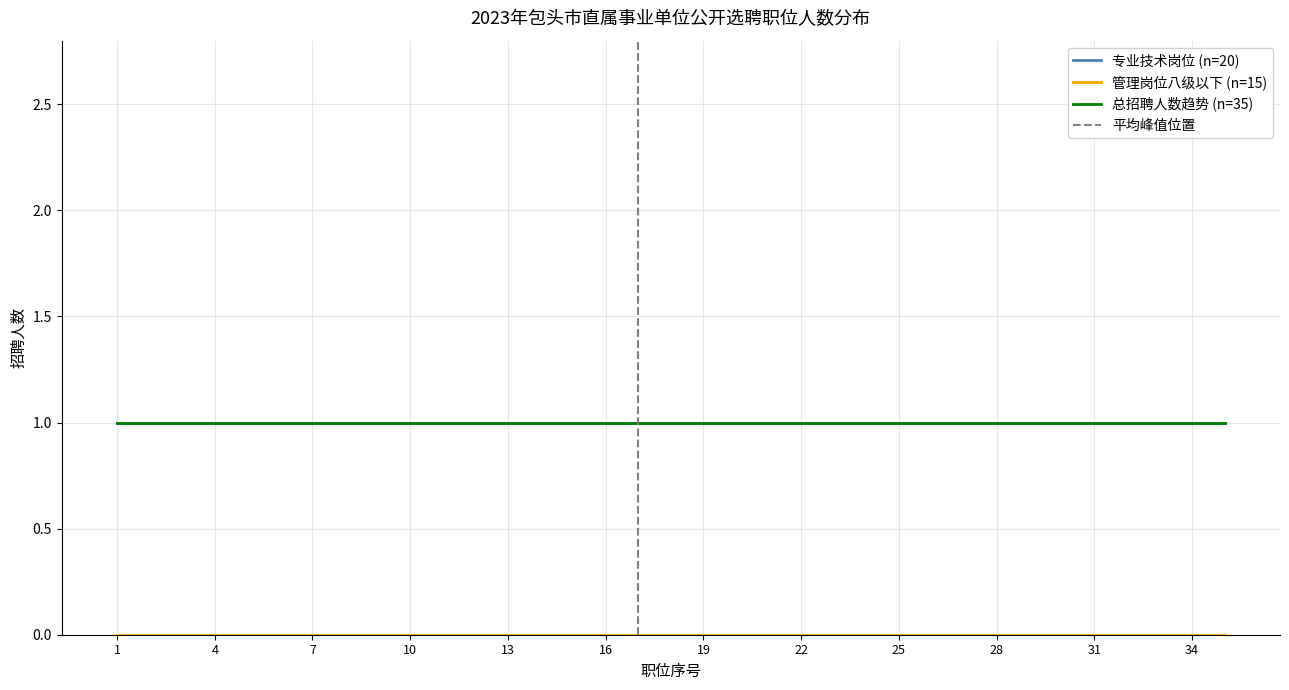

What is the total value across all series at 17?

1